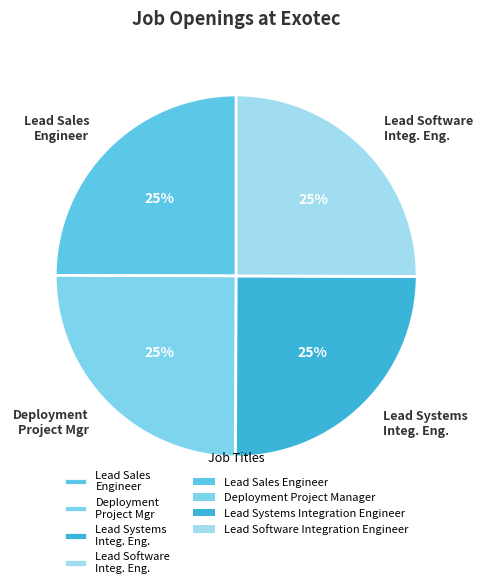

Does Lead Software Integ. Eng. account for over 50% of the chart?

No